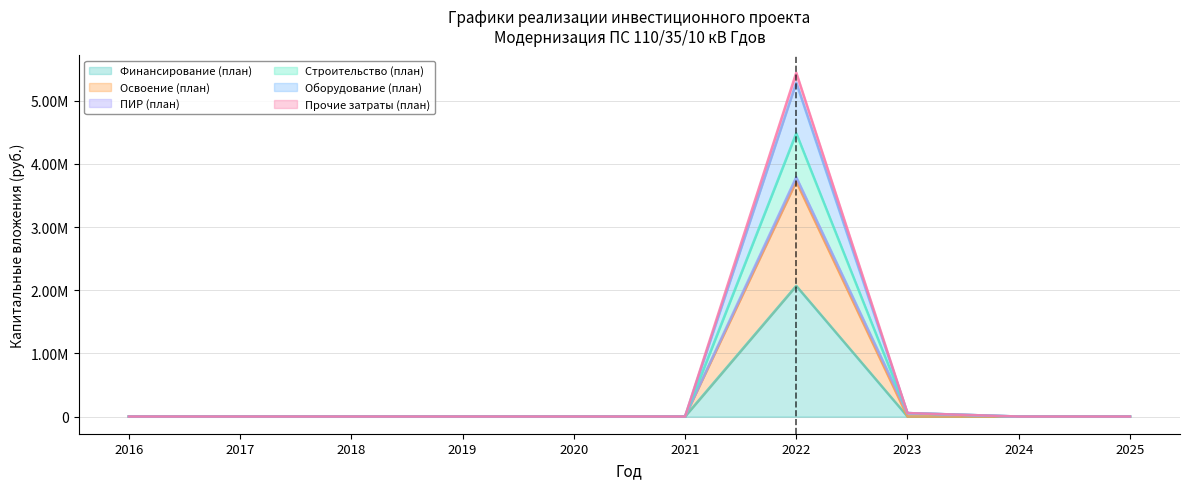

Does the chart have visible grid lines?

Yes